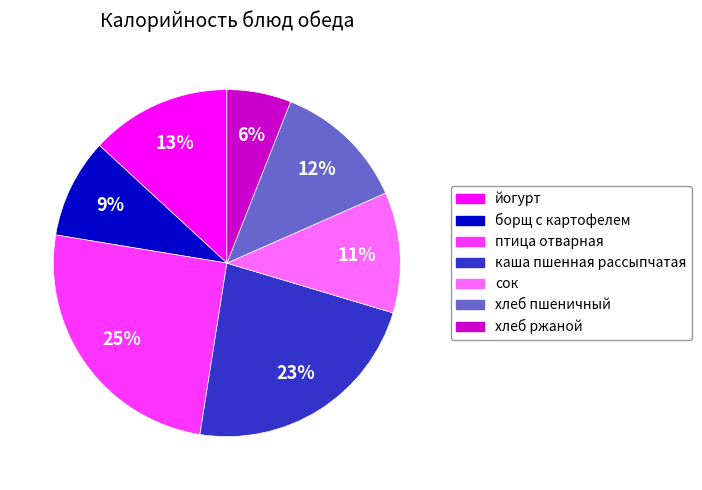

Combined, do хлеб пшеничный and каша пшенная рассыпчатая account for over 50%?

No